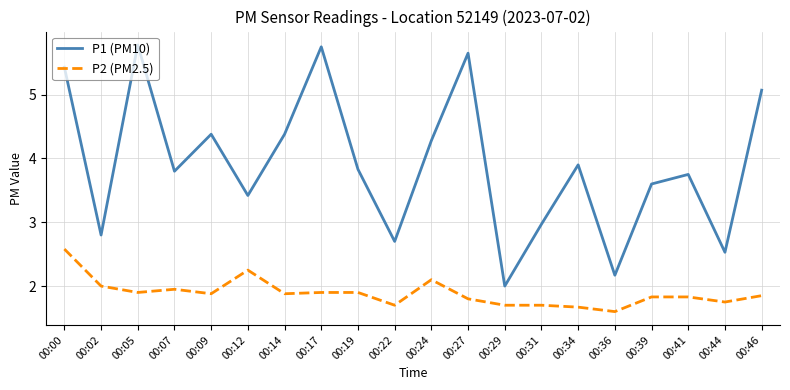

True or false: P1 (PM10) and P2 (PM2.5) intersect in this chart.

False